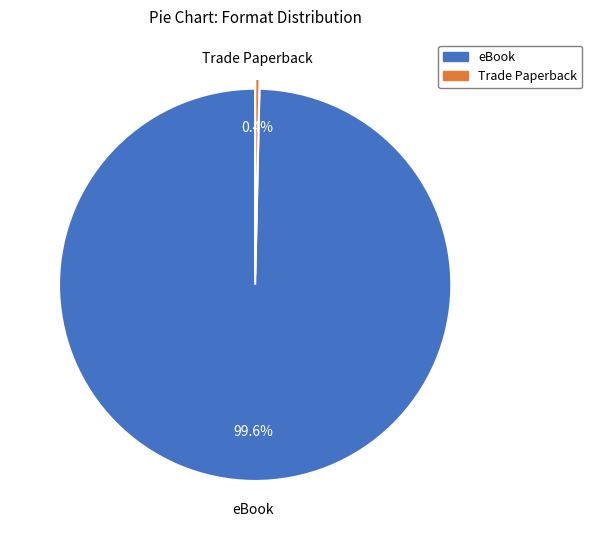

Which slice represents more than half of the pie?

eBook